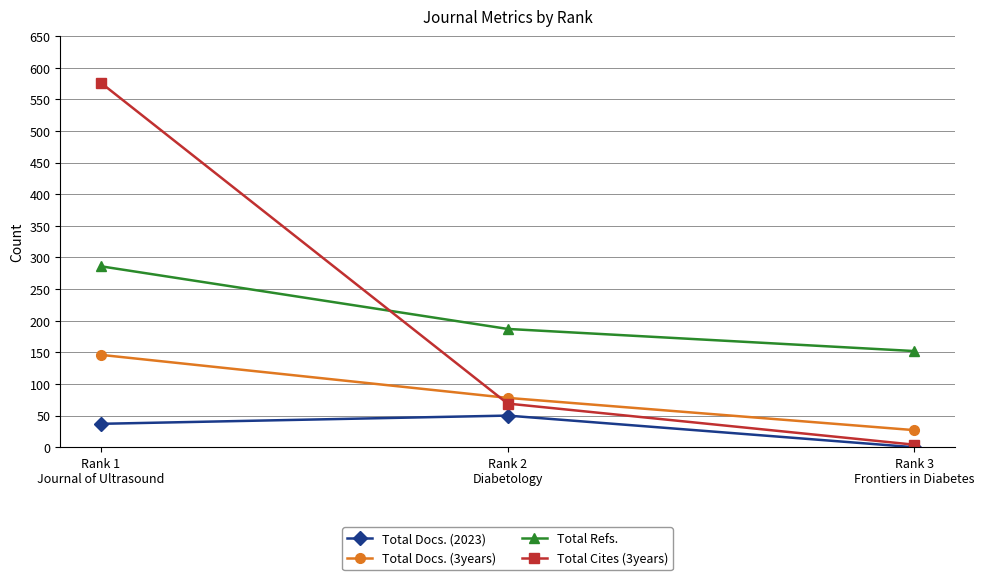

What is the difference between the highest and lowest values at Rank 1
Journal of Ultrasound?

539